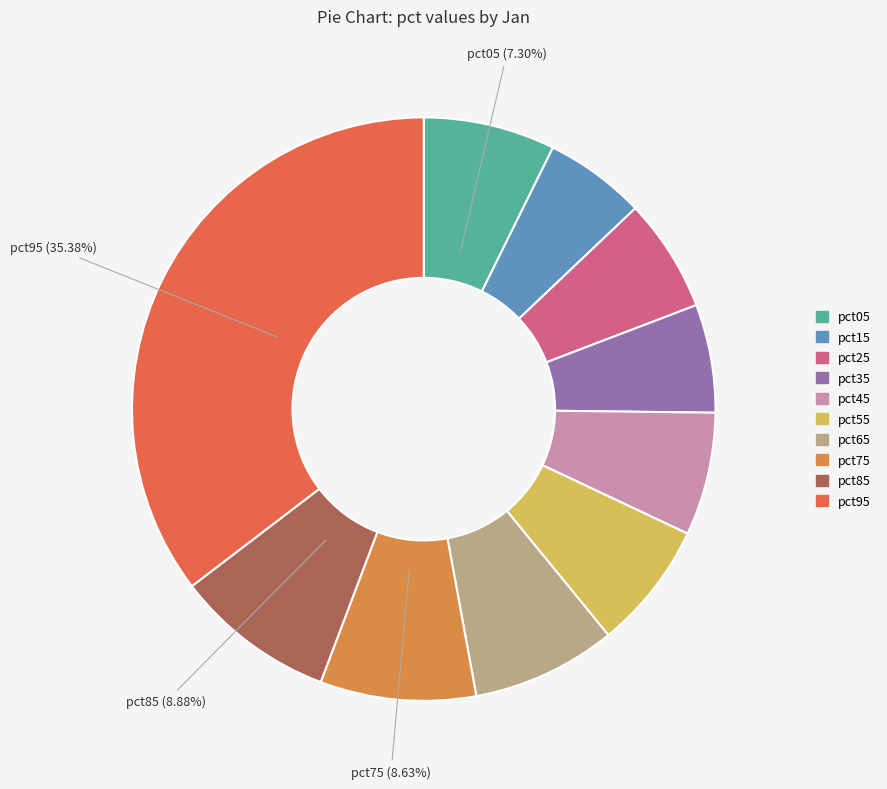

To the nearest percent, what percentage of the pie is pct25?

6%